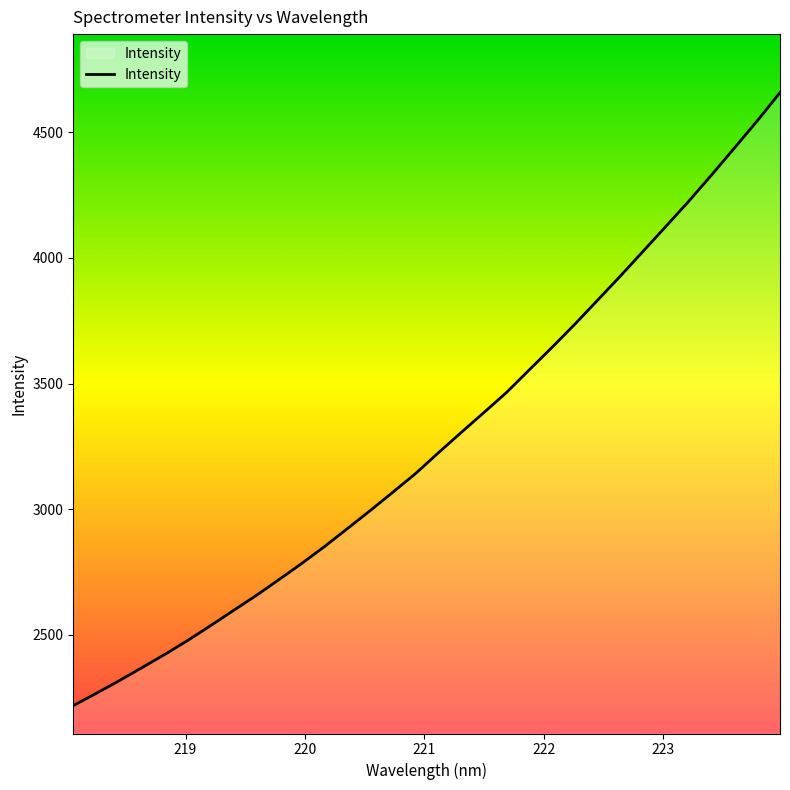

What is the sum of all values?

104753.0